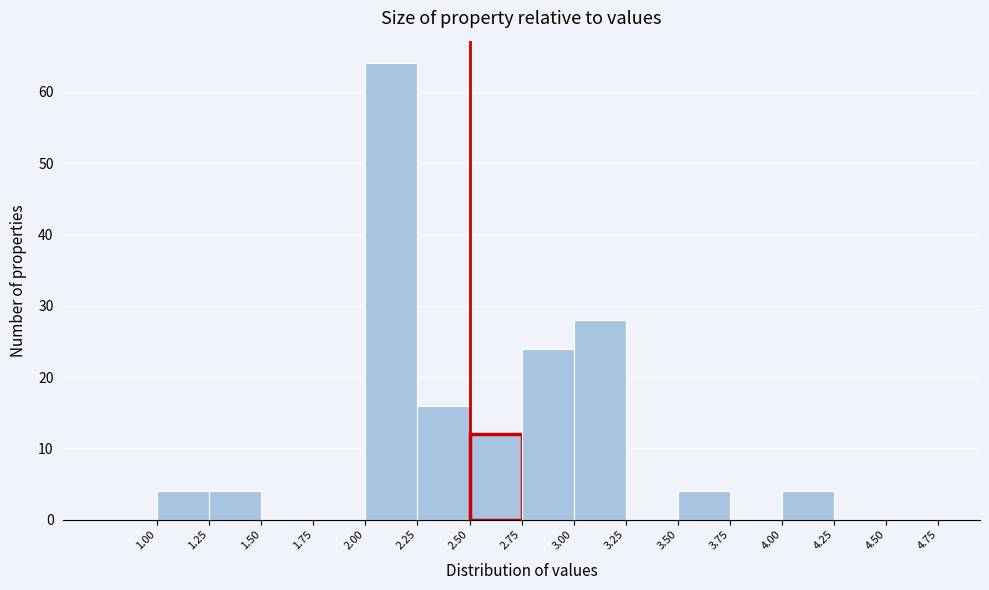

What is the height of the bar covering 4.00 to 4.25 on the x-axis? The values are not printed on the chart, so give them approximately, as read against the axis.

4